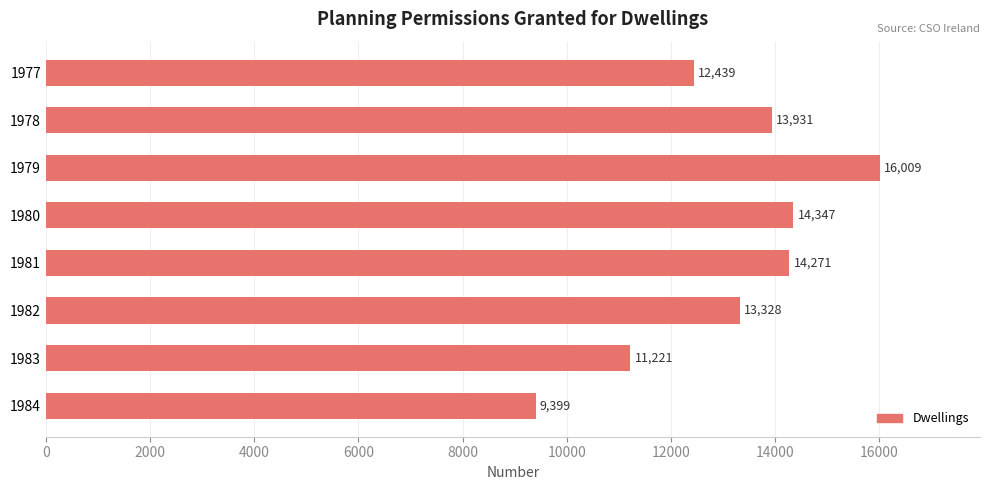

Is it true that the value at 1984 is 3919?

False